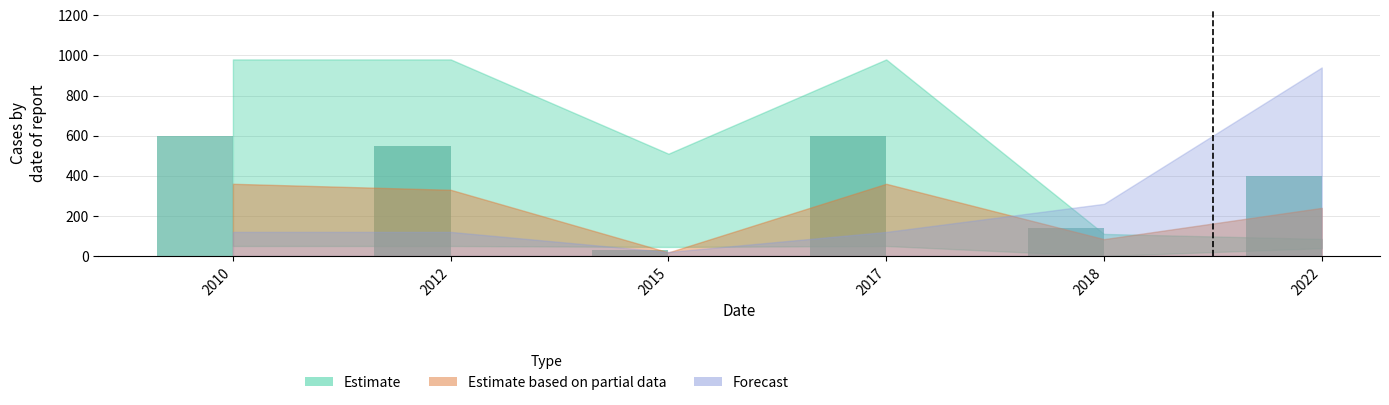

Where is the data nearest to the value 315?

2022